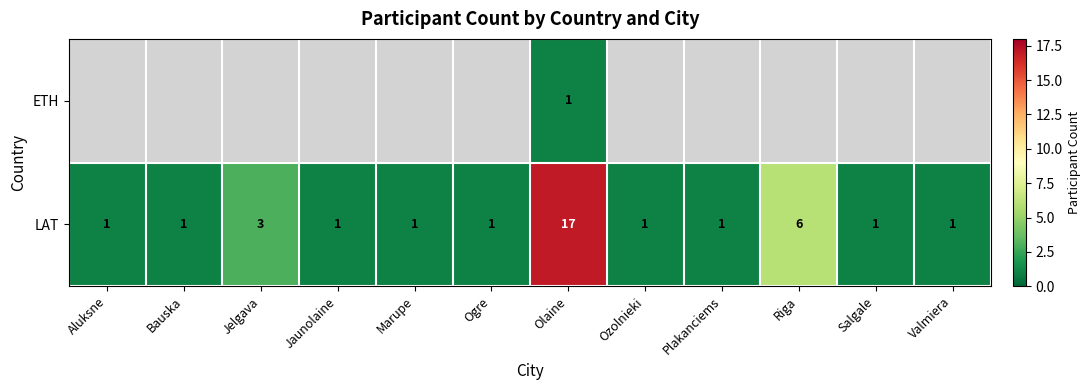

What is the highest value of the LAT series?

17